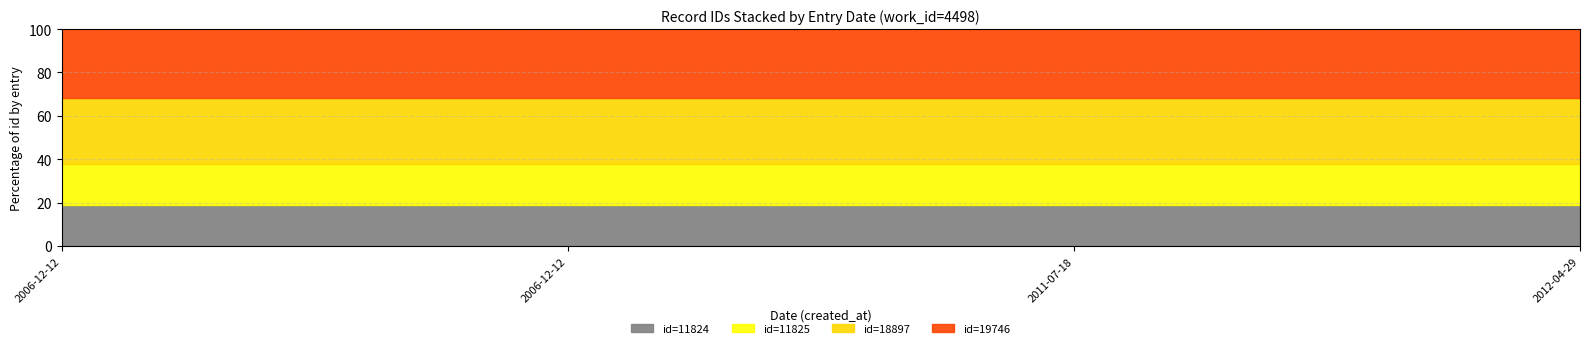

List the labels in order of value, largest first.

2012-04-29, 2011-07-18, 2006-12-12, 2006-12-12